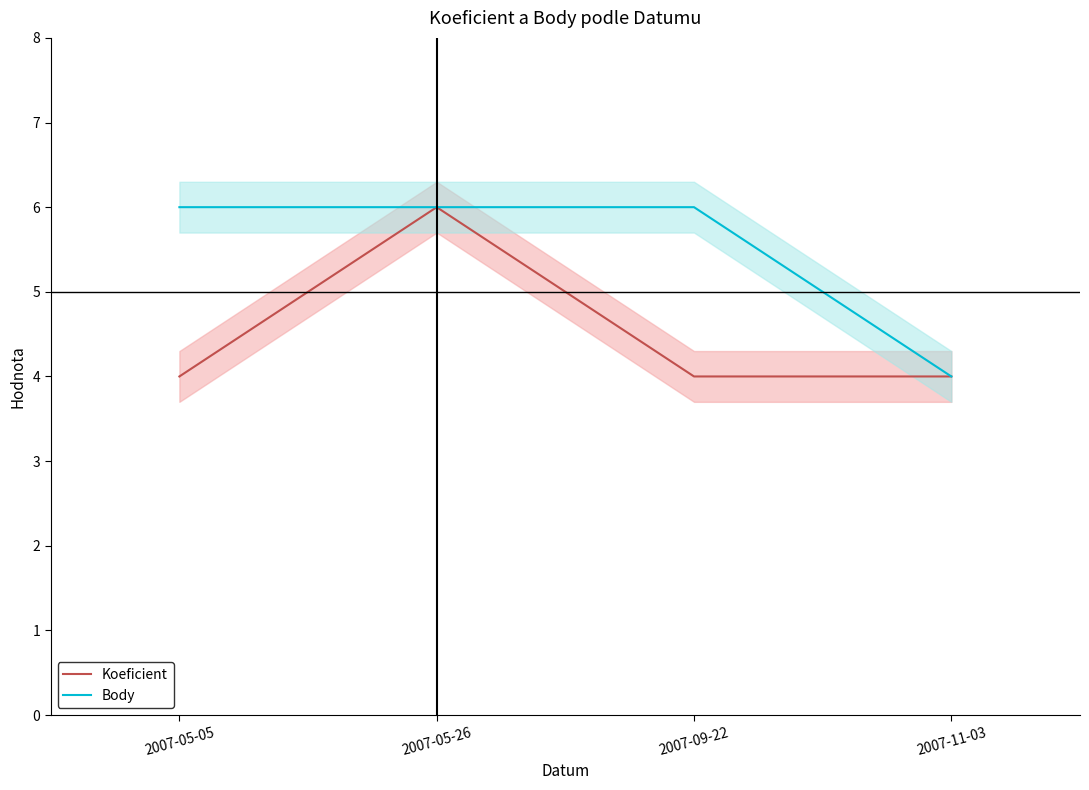

List the series in order of their overall mean, highest first.

Body, Koeficient